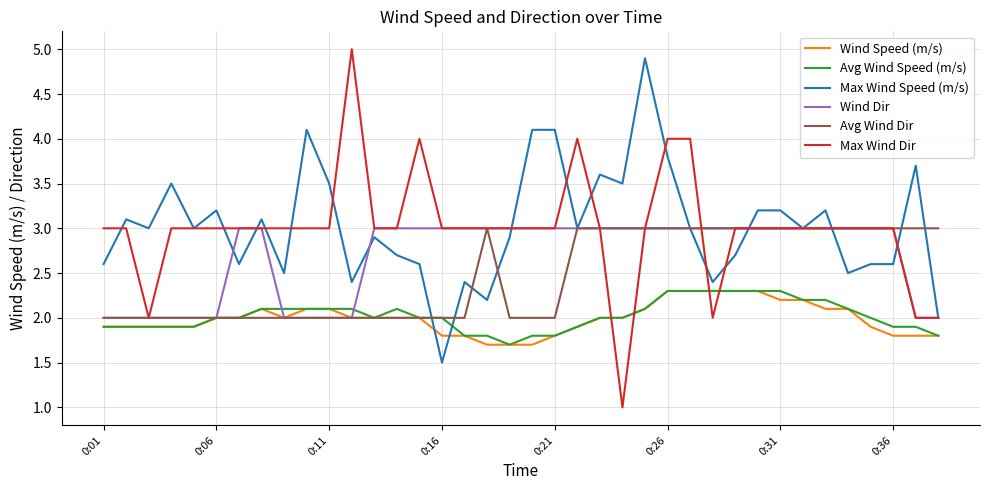

What is the smallest value displayed?

1.0